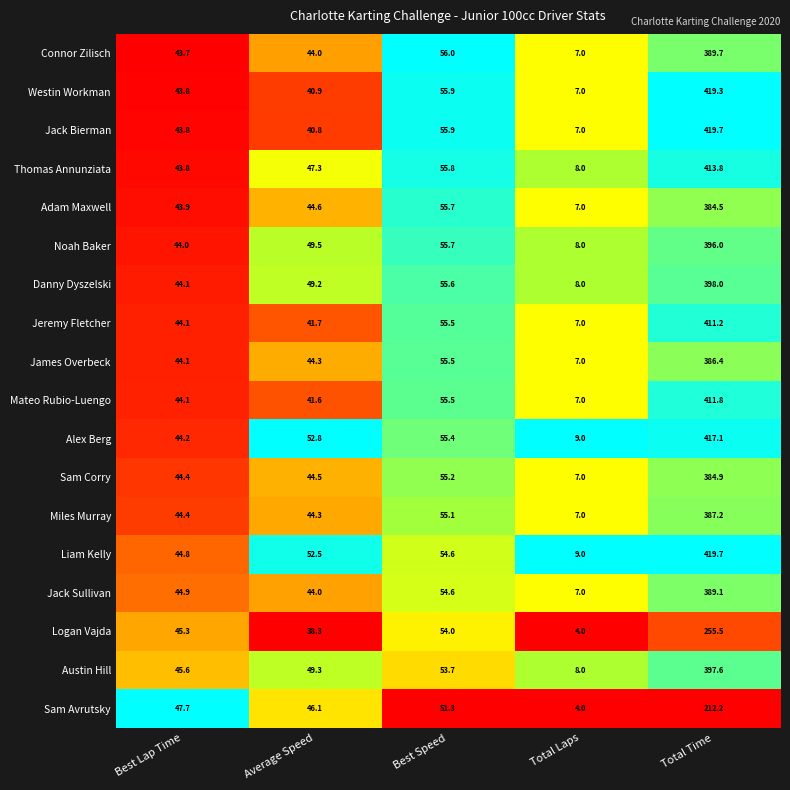

Which series has the widest spread of values?

Jack Bierman